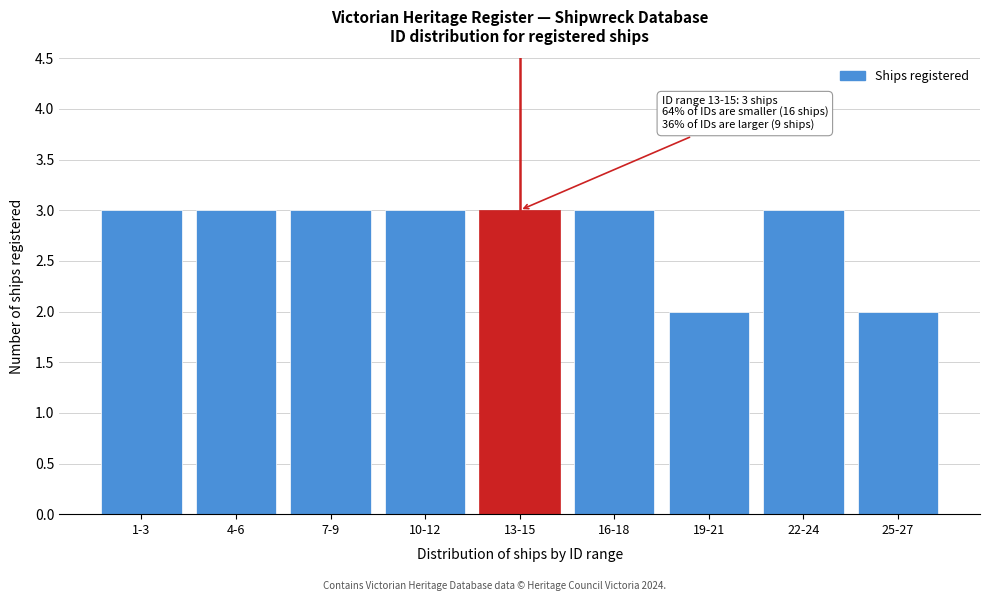

Reading left to right, what are all the values shown in this chart?

3	3	3	3	3	3	2	3	2